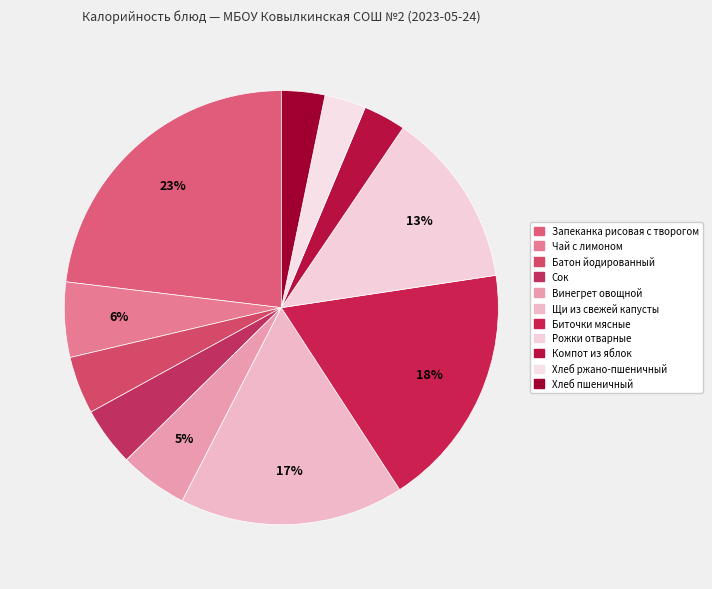

What is the change in value from Щи из свежей капусты to Рожки отварные?

-73.4